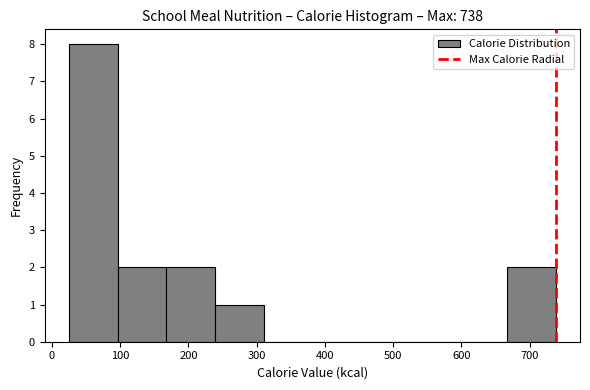

How tall is the bar that spans 30 to 100 on the x-axis? Neither the bar edges nor the heights are printed on the chart, so give them approximately, as read against the axes.

8